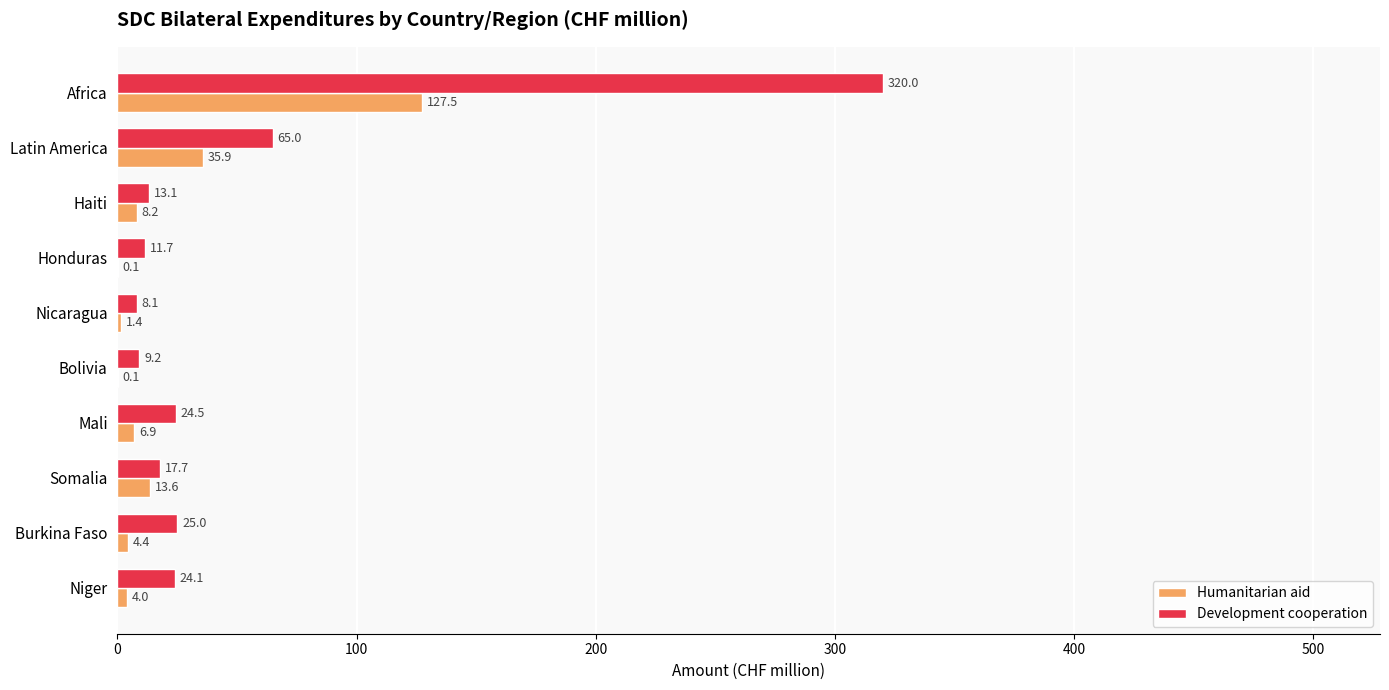

The value of Humanitarian aid at Honduras is 0.1. True or false?

True